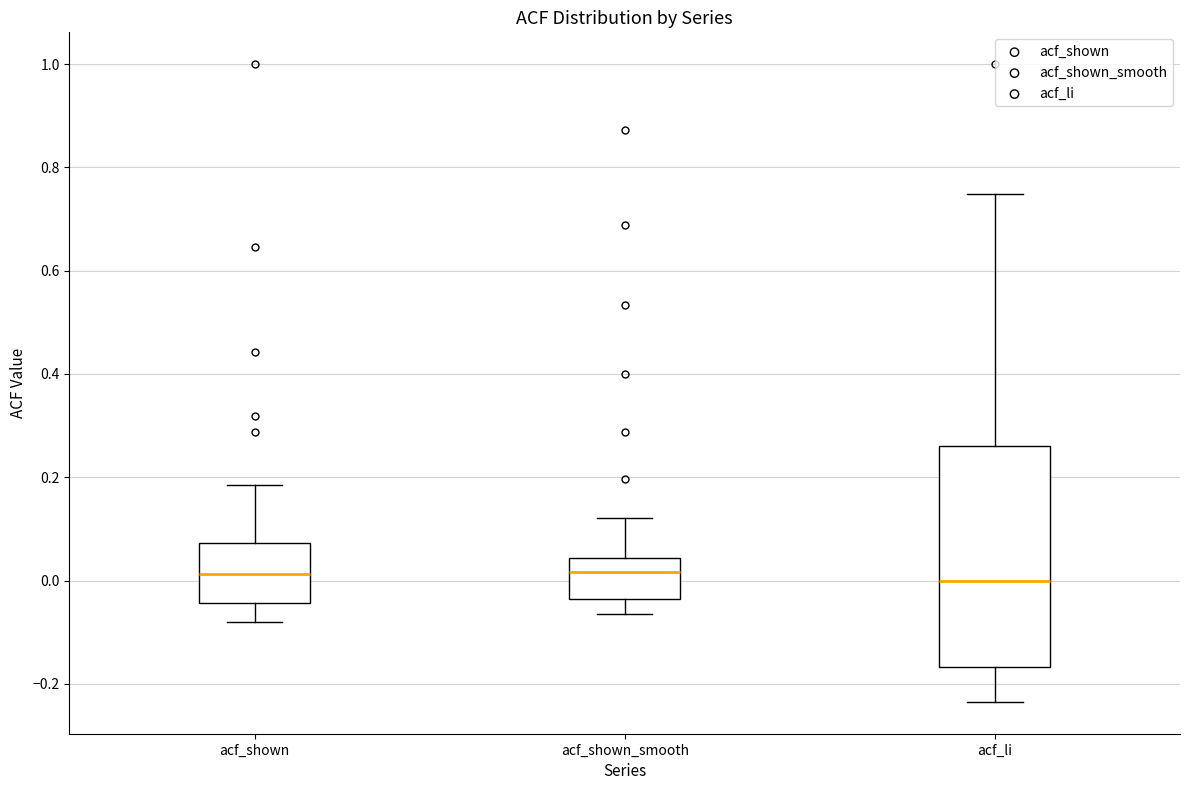

Comparing the boxes themselves (not the whiskers), which one is the tallest?

acf_li